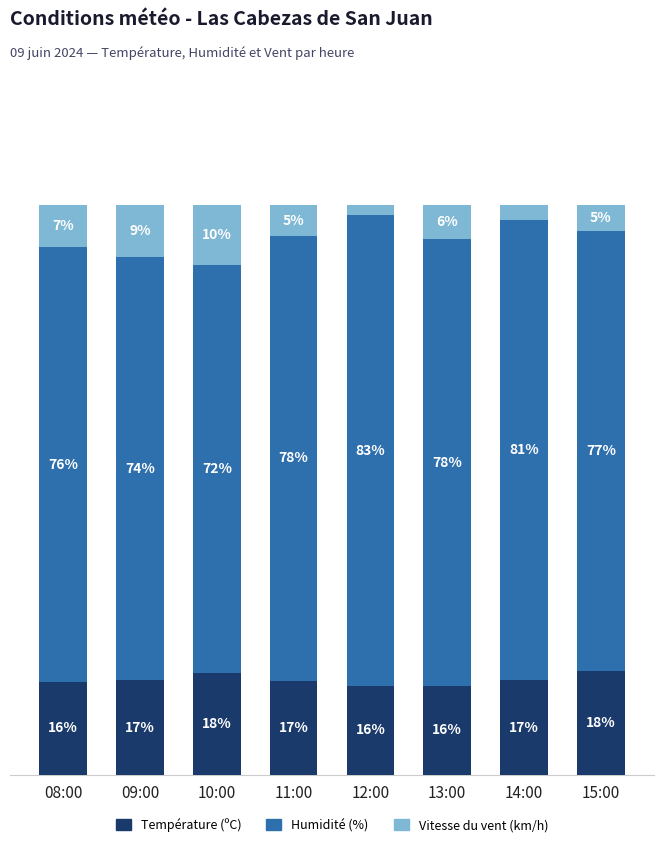

What are all the series names shown in the legend?

Température (ºC), Humidité (%), Vitesse du vent (km/h)